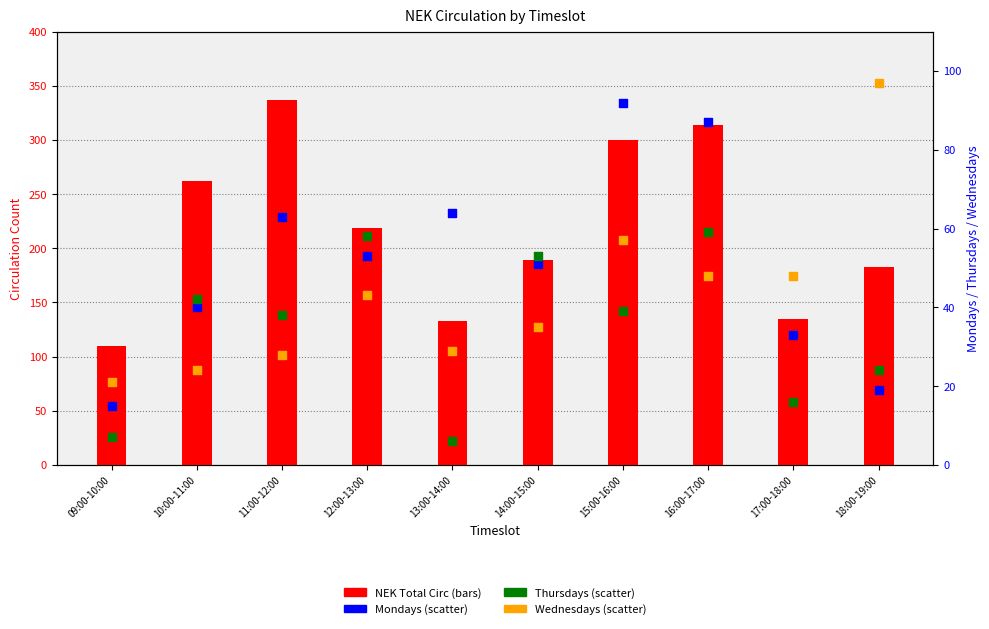

Is the value of NEK Total Circ at 16:00-17:00 greater than the value of Thursdays at 15:00-16:00?

Yes